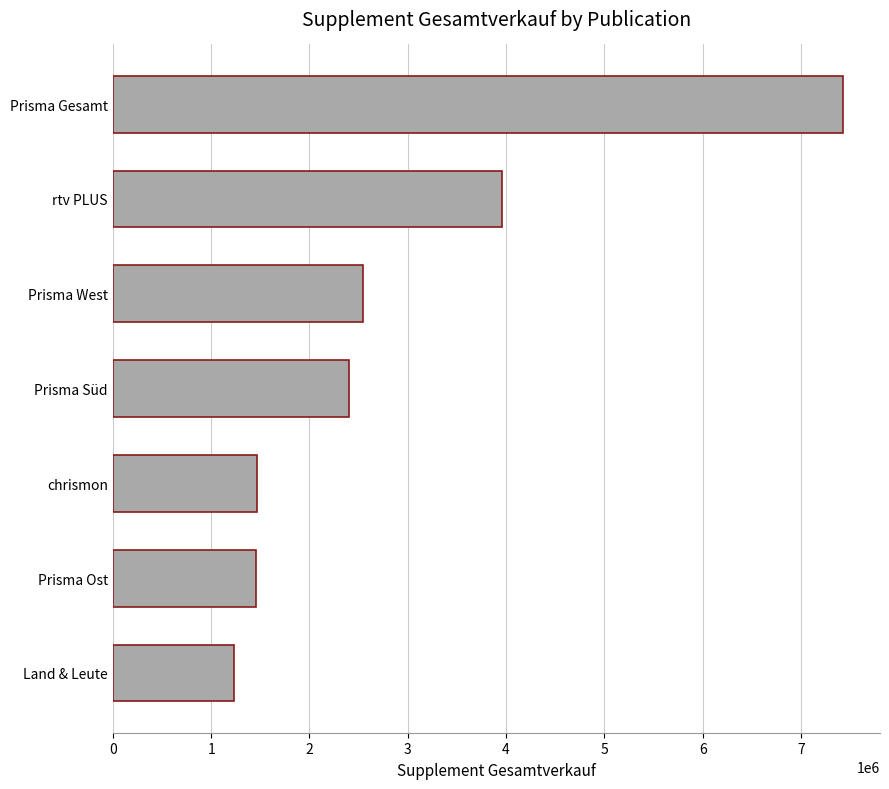

What is the greatest value displayed?

7432536